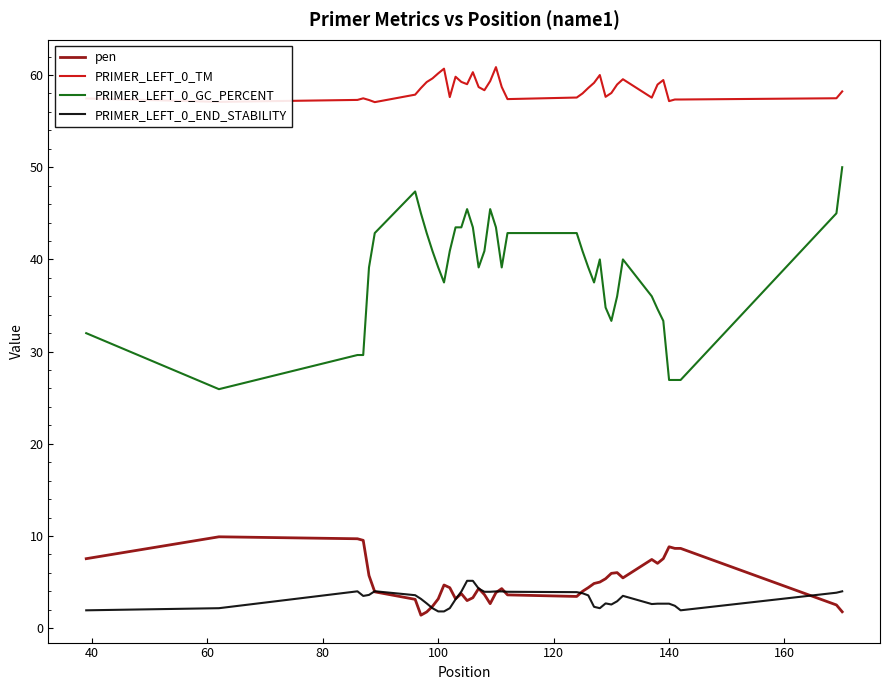

True or false: PRIMER_LEFT_0_GC_PERCENT and PRIMER_LEFT_0_TM cross at least once.

False